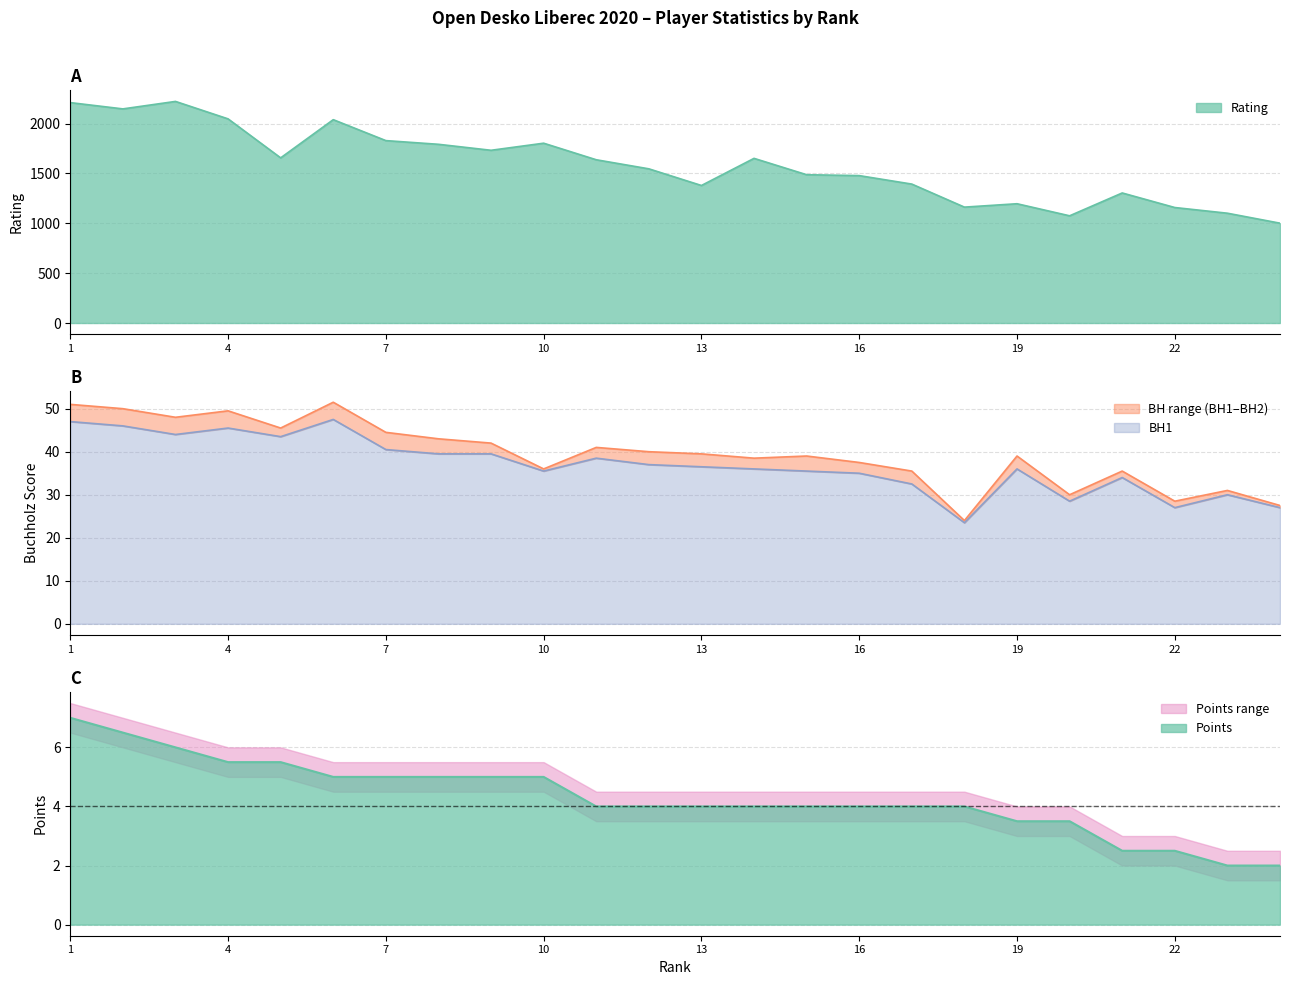

The Points series shows 11.2 at 2. True or false?

False